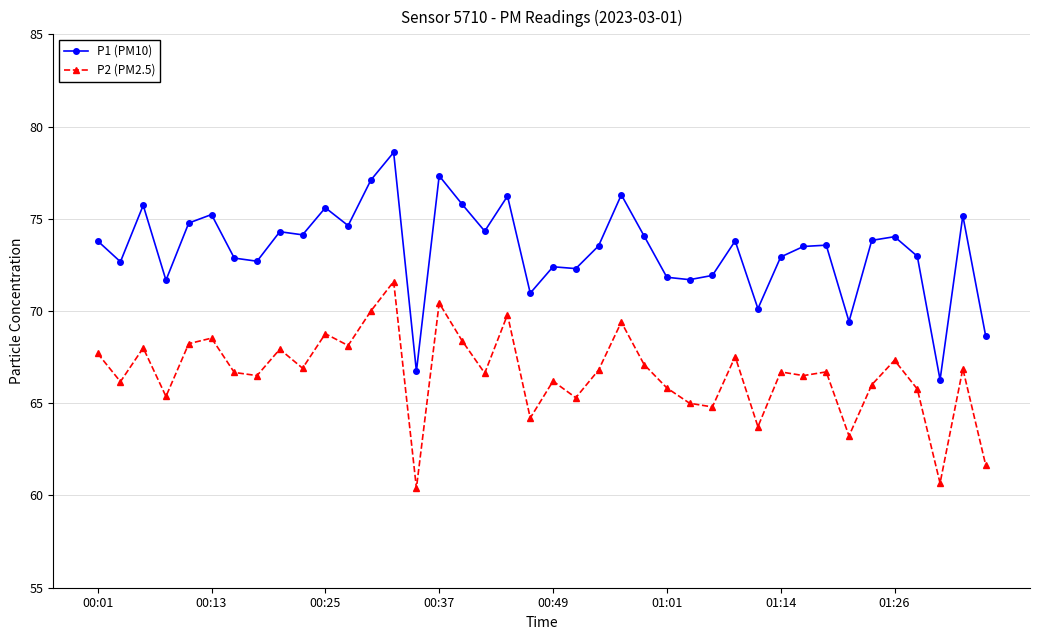

What is the value of the P1 (PM10) point at the 7th from the left?

72.9